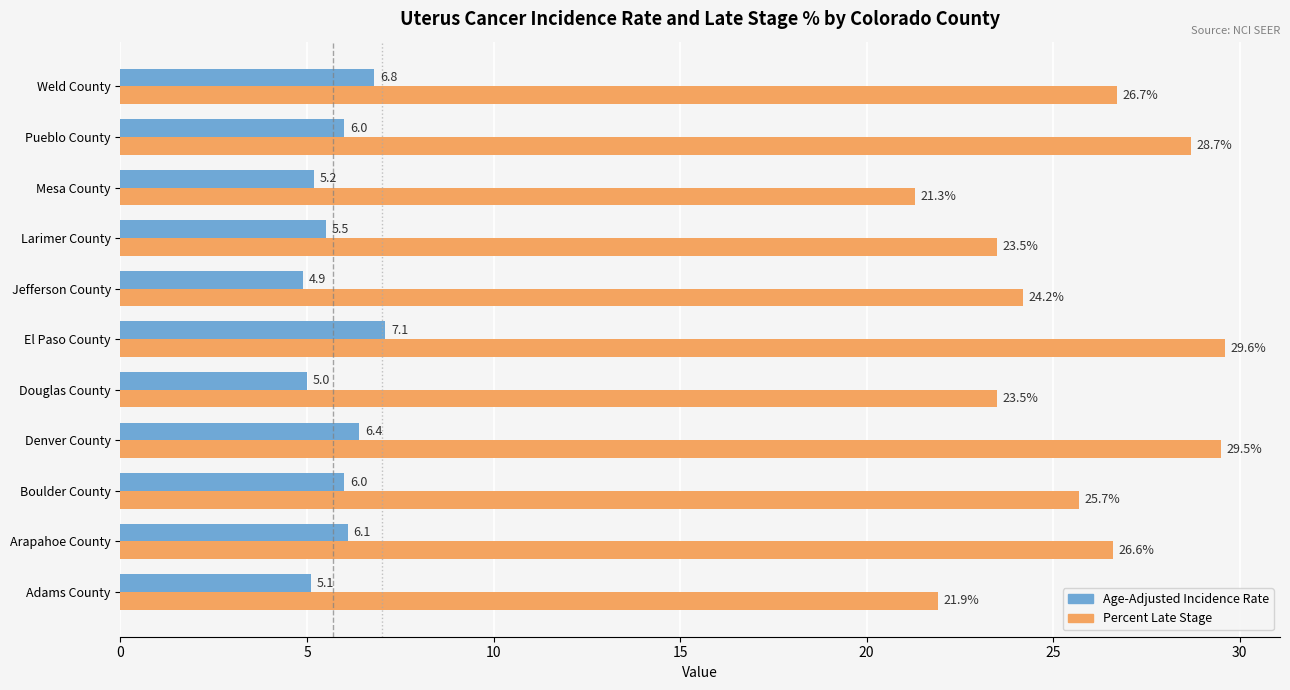

Which series has the largest range (max minus min)?

Percent Late Stage